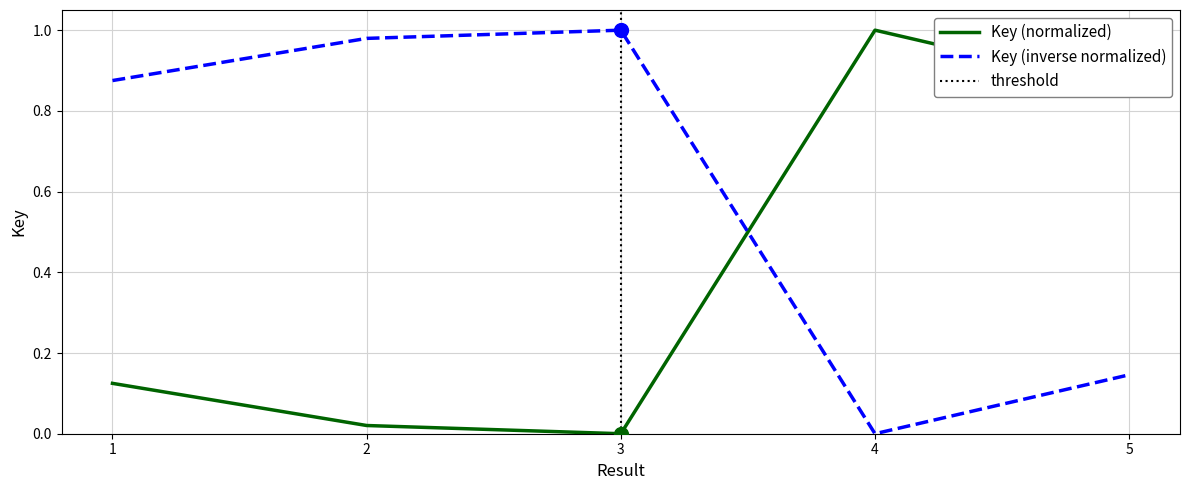

True or false: the data shows 0.0 at 2.

False